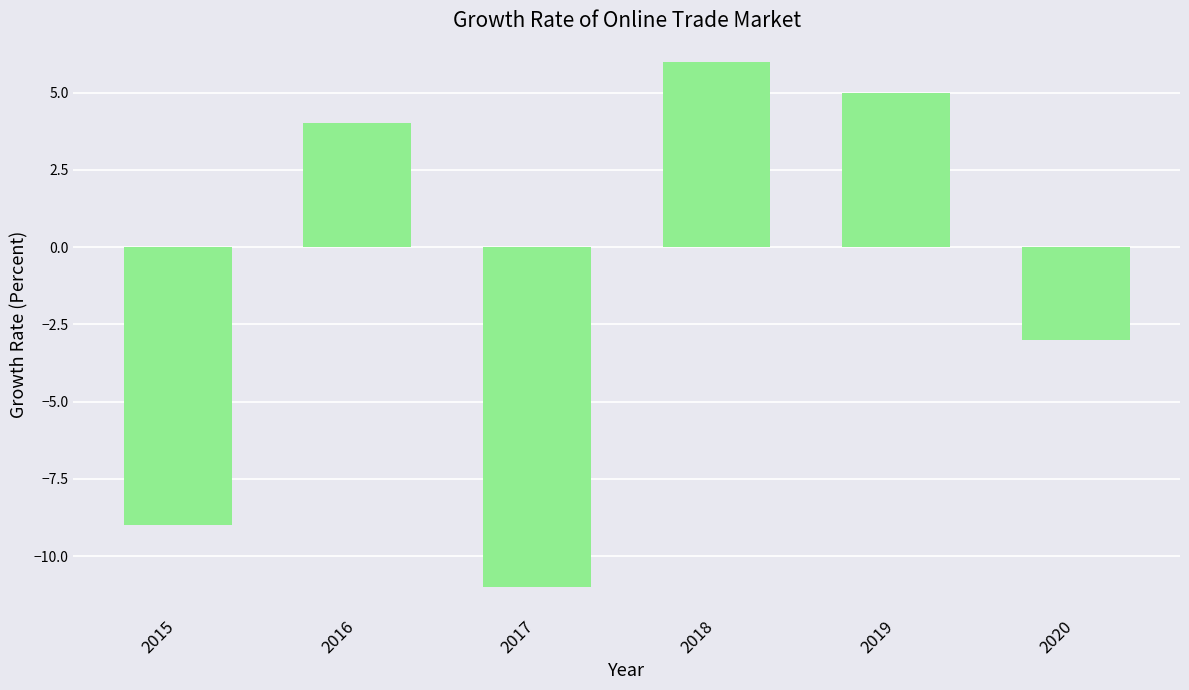

What is the value of the 6th bar from the left?

-3